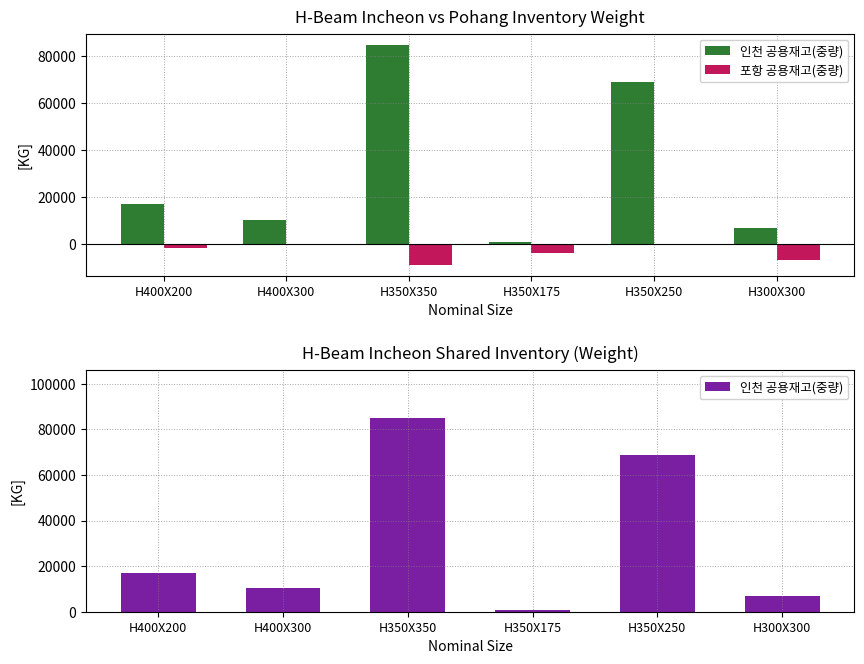

Reading left to right, transcribe all the data shown in this chart.

인천 공용재고(중량): 16830	10272	84864	794	68904	6816
포항 공용재고(중량): -1980	0	-8905	-4165	0	-6816